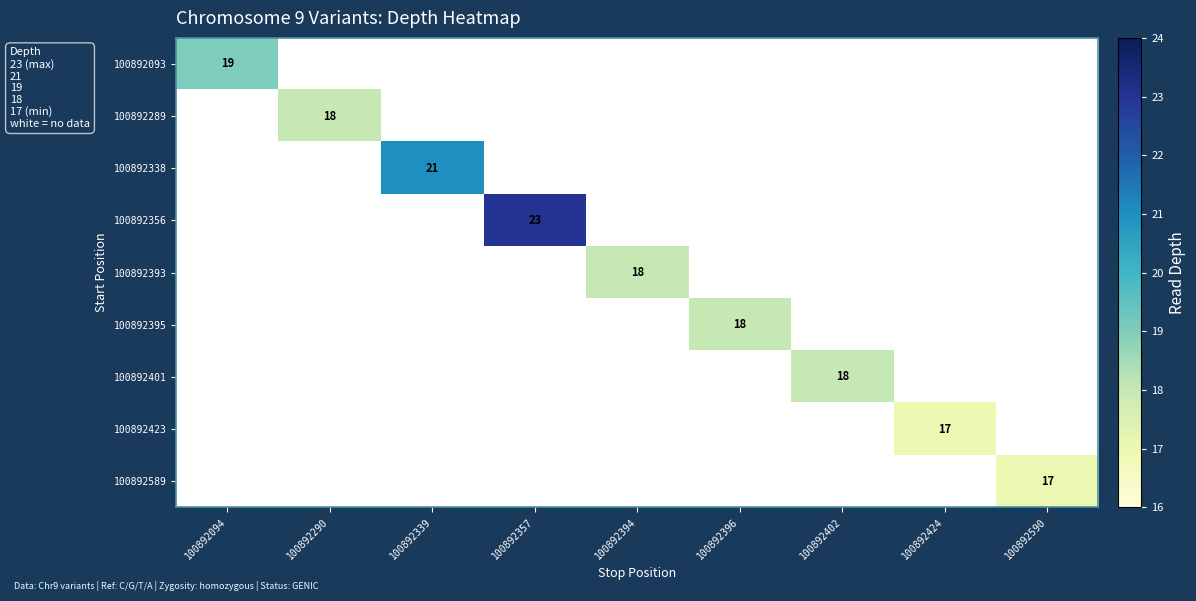

What is the total value across all series at 100892357?

23